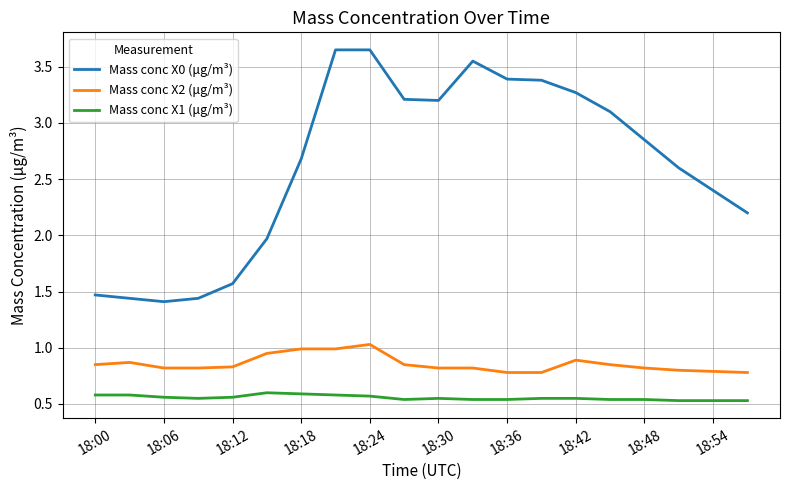

True or false: Mass conc X2 (μg/m³) and Mass conc X1 (μg/m³) intersect in this chart.

False